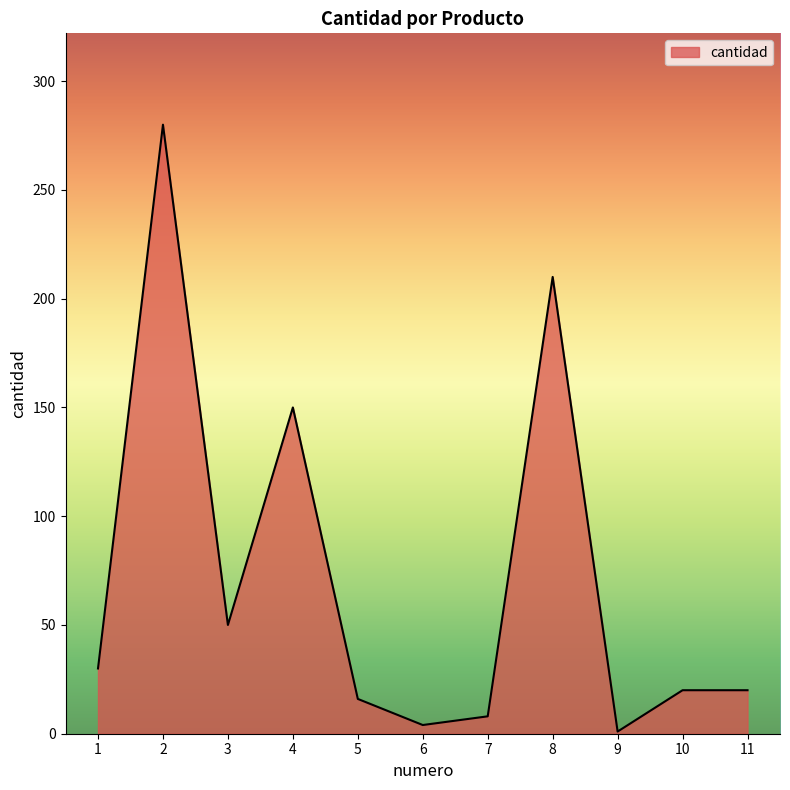

Does the chart display data point markers on the line(s)?

No